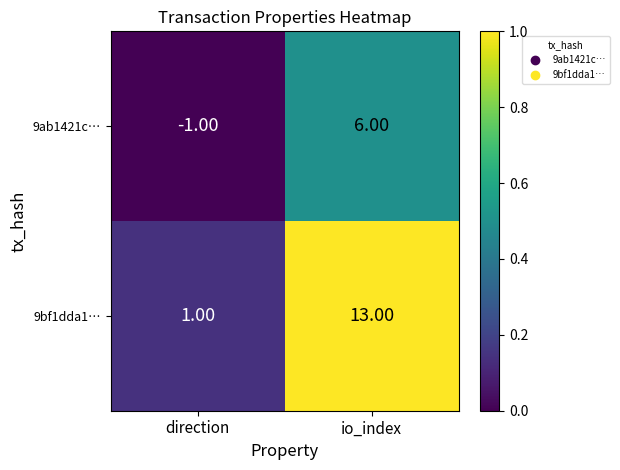

At which category does the chart reach its peak across all series?

io_index